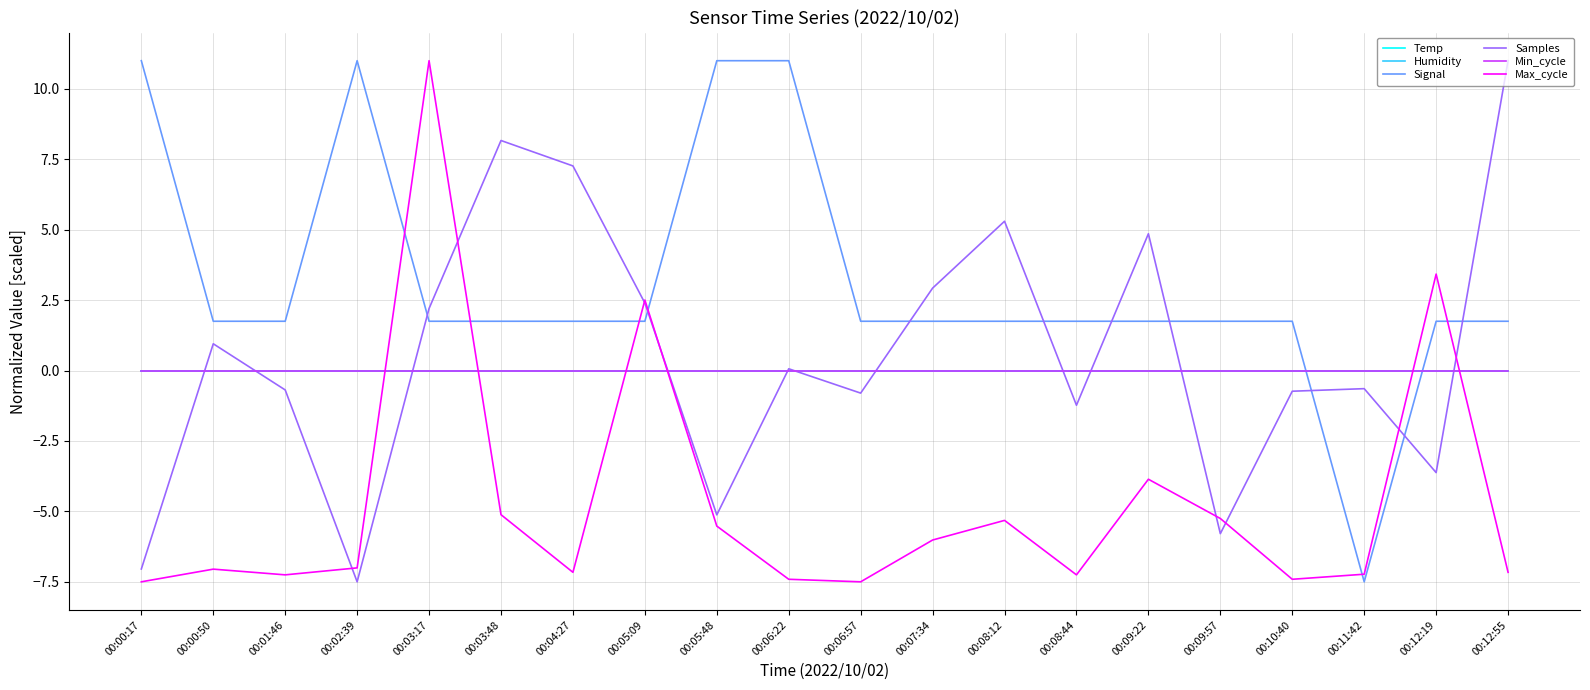

Between 00:05:09 and 00:08:12, which is larger?

00:05:09